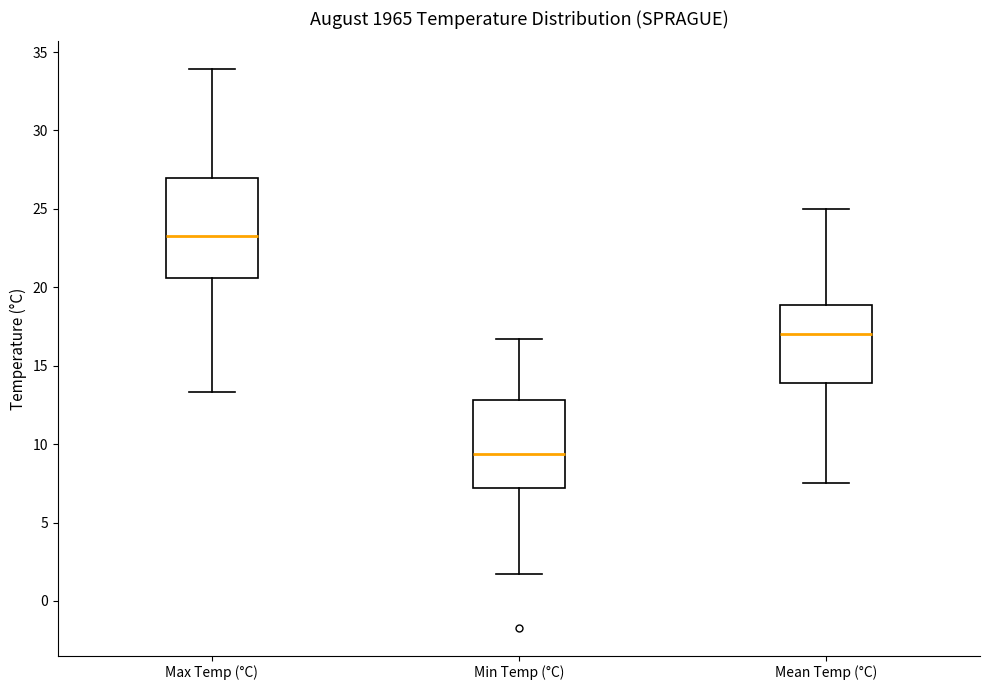

Which box has the lowest median line?

Min Temp (°C)